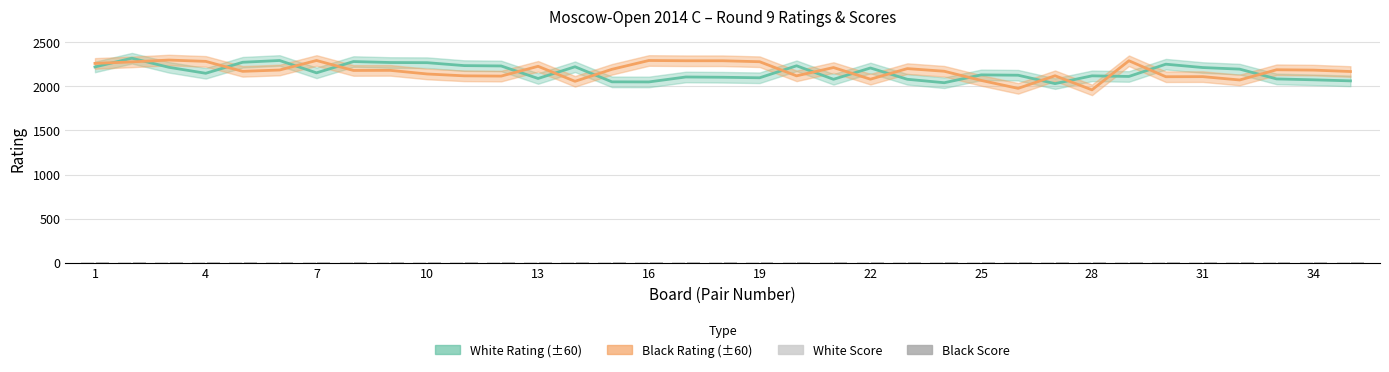

What are all the series names shown in the legend?

White Rating, Black Rating, White Score, Black Score